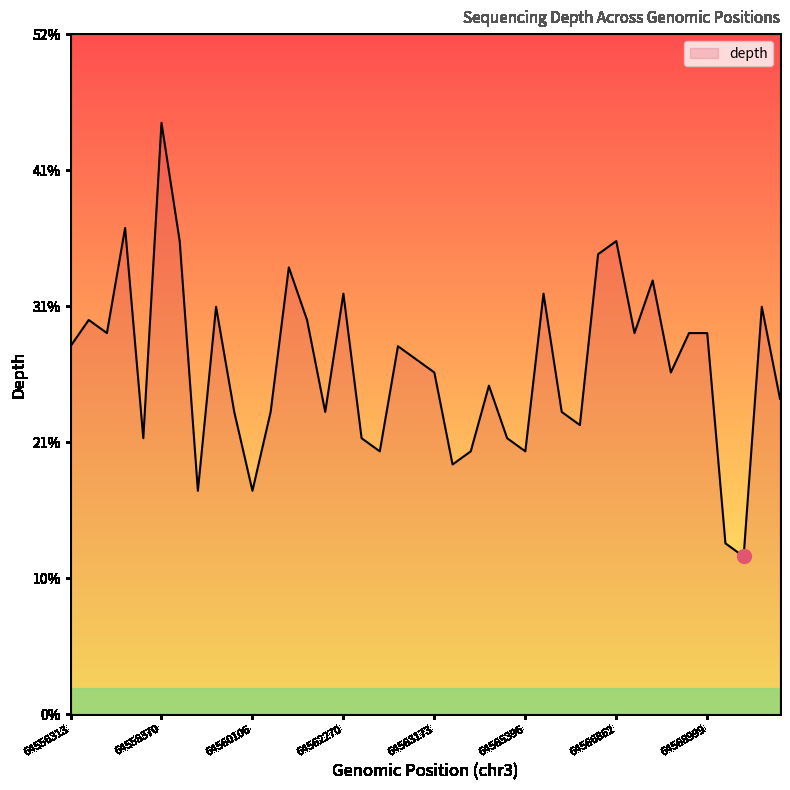

How many values are below 27?

20